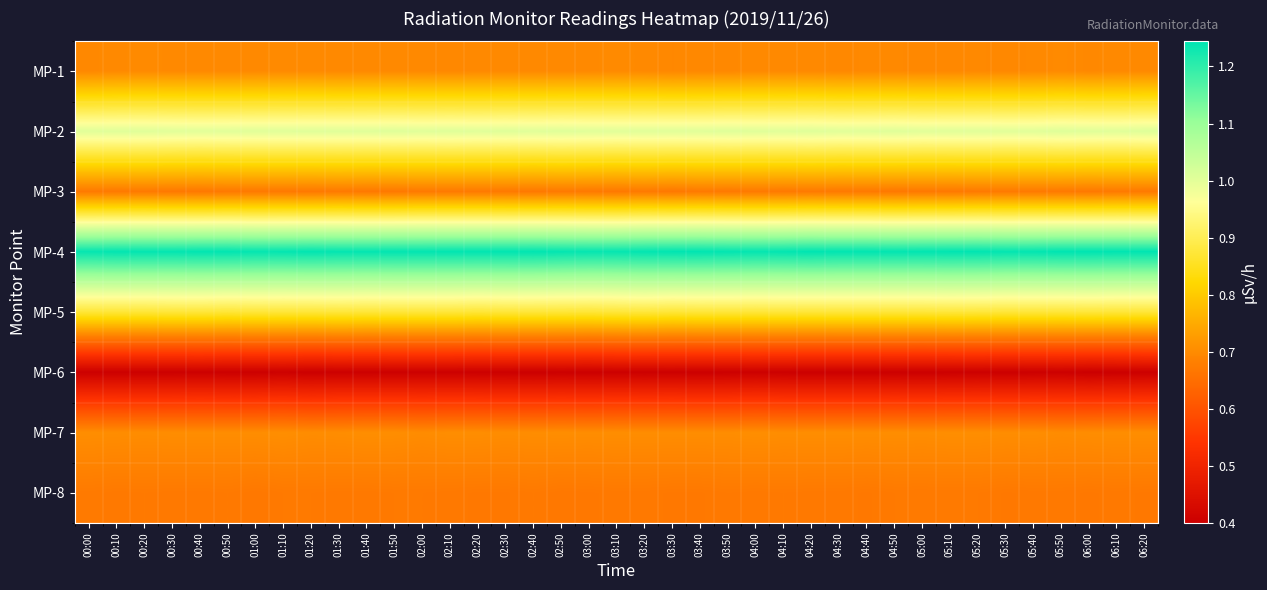

Reading right to left, what are all the values shown in this chart?

MP-1: 06:20=0.7	06:10=0.7	06:00=0.7	05:50=0.7	05:40=0.7	05:30=0.7	05:20=0.7	05:10=0.7	05:00=0.7	04:50=0.7	04:40=0.7	04:30=0.7	04:20=0.7	04:10=0.7	04:00=0.7	03:50=0.7	03:40=0.7	03:30=0.7	03:20=0.7	03:10=0.7	03:00=0.7	02:50=0.7	02:40=0.7	02:30=0.7	02:20=0.7	02:10=0.7	02:00=0.7	01:50=0.7	01:40=0.7	01:30=0.7	01:20=0.7	01:10=0.7	01:00=0.7	00:50=0.7	00:40=0.7	00:30=0.7	00:20=0.7	00:10=0.7	00:00=0.7
MP-2: 06:20=1.0	06:10=1.0	06:00=1.0	05:50=1.0	05:40=1.0	05:30=1.0	05:20=1.0	05:10=1.0	05:00=1.0	04:50=1.0	04:40=1.0	04:30=1.0	04:20=1.0	04:10=1.0	04:00=1.0	03:50=1.0	03:40=1.0	03:30=1.0	03:20=1.0	03:10=1.0	03:00=1.0	02:50=1.0	02:40=1.0	02:30=1.0	02:20=1.0	02:10=1.0	02:00=1.0	01:50=1.0	01:40=1.0	01:30=1.0	01:20=1.0	01:10=1.0	01:00=1.0	00:50=1.0	00:40=1.0	00:30=1.0	00:20=1.0	00:10=1.0	00:00=1.0
MP-3: 06:20=0.7	06:10=0.7	06:00=0.7	05:50=0.7	05:40=0.7	05:30=0.7	05:20=0.7	05:10=0.7	05:00=0.7	04:50=0.7	04:40=0.7	04:30=0.7	04:20=0.7	04:10=0.7	04:00=0.7	03:50=0.7	03:40=0.7	03:30=0.7	03:20=0.7	03:10=0.7	03:00=0.7	02:50=0.7	02:40=0.7	02:30=0.7	02:20=0.7	02:10=0.7	02:00=0.7	01:50=0.7	01:40=0.7	01:30=0.7	01:20=0.7	01:10=0.7	01:00=0.7	00:50=0.7	00:40=0.7	00:30=0.7	00:20=0.7	00:10=0.7	00:00=0.7
MP-4: 06:20=1.2	06:10=1.2	06:00=1.2	05:50=1.2	05:40=1.2	05:30=1.2	05:20=1.2	05:10=1.2	05:00=1.2	04:50=1.2	04:40=1.2	04:30=1.2	04:20=1.2	04:10=1.2	04:00=1.2	03:50=1.2	03:40=1.2	03:30=1.2	03:20=1.2	03:10=1.2	03:00=1.2	02:50=1.2	02:40=1.2	02:30=1.2	02:20=1.2	02:10=1.2	02:00=1.2	01:50=1.2	01:40=1.2	01:30=1.2	01:20=1.2	01:10=1.2	01:00=1.2	00:50=1.2	00:40=1.2	00:30=1.2	00:20=1.2	00:10=1.2	00:00=1.2
MP-5: 06:20=0.9	06:10=0.9	06:00=0.9	05:50=0.9	05:40=0.9	05:30=0.9	05:20=0.9	05:10=0.9	05:00=0.9	04:50=0.9	04:40=0.9	04:30=0.9	04:20=0.9	04:10=0.9	04:00=0.9	03:50=0.9	03:40=0.9	03:30=0.9	03:20=0.9	03:10=0.9	03:00=0.9	02:50=0.9	02:40=0.9	02:30=0.9	02:20=0.9	02:10=0.9	02:00=0.9	01:50=0.9	01:40=0.9	01:30=0.9	01:20=0.9	01:10=0.9	01:00=0.9	00:50=0.9	00:40=0.9	00:30=0.9	00:20=0.9	00:10=0.9	00:00=0.9
MP-6: 06:20=0.4	06:10=0.4	06:00=0.4	05:50=0.4	05:40=0.4	05:30=0.4	05:20=0.4	05:10=0.4	05:00=0.4	04:50=0.4	04:40=0.4	04:30=0.4	04:20=0.4	04:10=0.4	04:00=0.4	03:50=0.4	03:40=0.4	03:30=0.4	03:20=0.4	03:10=0.4	03:00=0.4	02:50=0.4	02:40=0.4	02:30=0.4	02:20=0.4	02:10=0.4	02:00=0.4	01:50=0.4	01:40=0.4	01:30=0.4	01:20=0.4	01:10=0.4	01:00=0.4	00:50=0.4	00:40=0.4	00:30=0.4	00:20=0.4	00:10=0.4	00:00=0.4
MP-7: 06:20=0.7	06:10=0.7	06:00=0.7	05:50=0.7	05:40=0.7	05:30=0.7	05:20=0.7	05:10=0.7	05:00=0.7	04:50=0.7	04:40=0.7	04:30=0.7	04:20=0.7	04:10=0.7	04:00=0.7	03:50=0.7	03:40=0.7	03:30=0.7	03:20=0.7	03:10=0.7	03:00=0.7	02:50=0.7	02:40=0.7	02:30=0.7	02:20=0.7	02:10=0.7	02:00=0.7	01:50=0.7	01:40=0.7	01:30=0.7	01:20=0.7	01:10=0.7	01:00=0.7	00:50=0.7	00:40=0.7	00:30=0.7	00:20=0.7	00:10=0.7	00:00=0.7
MP-8: 06:20=0.7	06:10=0.7	06:00=0.7	05:50=0.7	05:40=0.7	05:30=0.7	05:20=0.7	05:10=0.7	05:00=0.7	04:50=0.7	04:40=0.7	04:30=0.7	04:20=0.7	04:10=0.7	04:00=0.7	03:50=0.7	03:40=0.7	03:30=0.7	03:20=0.7	03:10=0.7	03:00=0.7	02:50=0.7	02:40=0.7	02:30=0.7	02:20=0.7	02:10=0.7	02:00=0.7	01:50=0.7	01:40=0.7	01:30=0.7	01:20=0.7	01:10=0.7	01:00=0.7	00:50=0.7	00:40=0.7	00:30=0.7	00:20=0.7	00:10=0.7	00:00=0.7